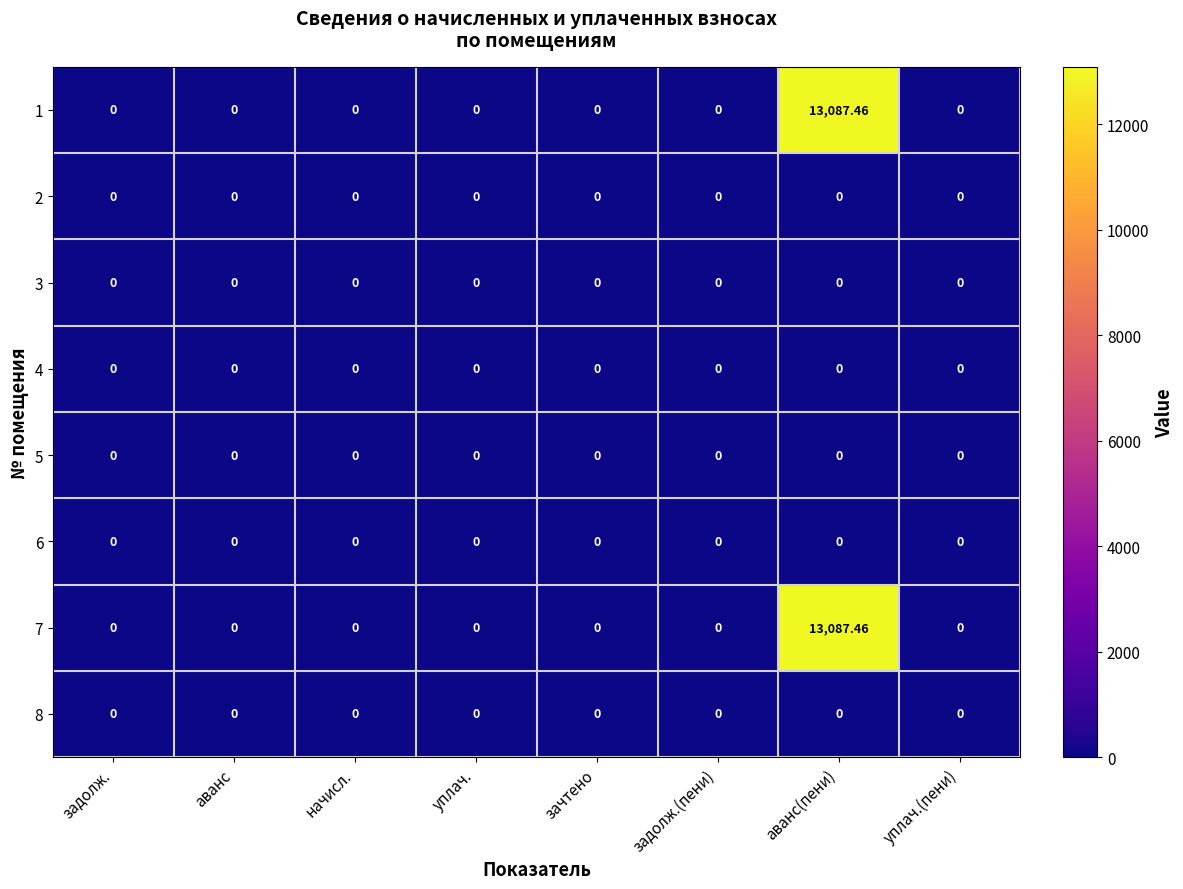

At how many categories does at least one series exceed 2627?

1